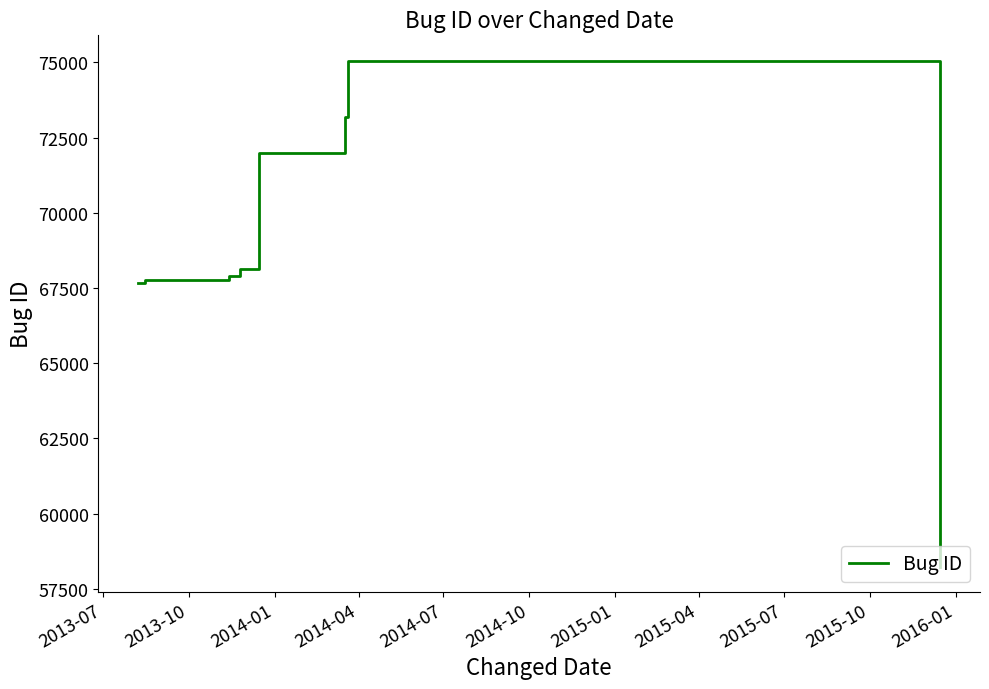

What is the difference between the maximum and minimum values?

16819